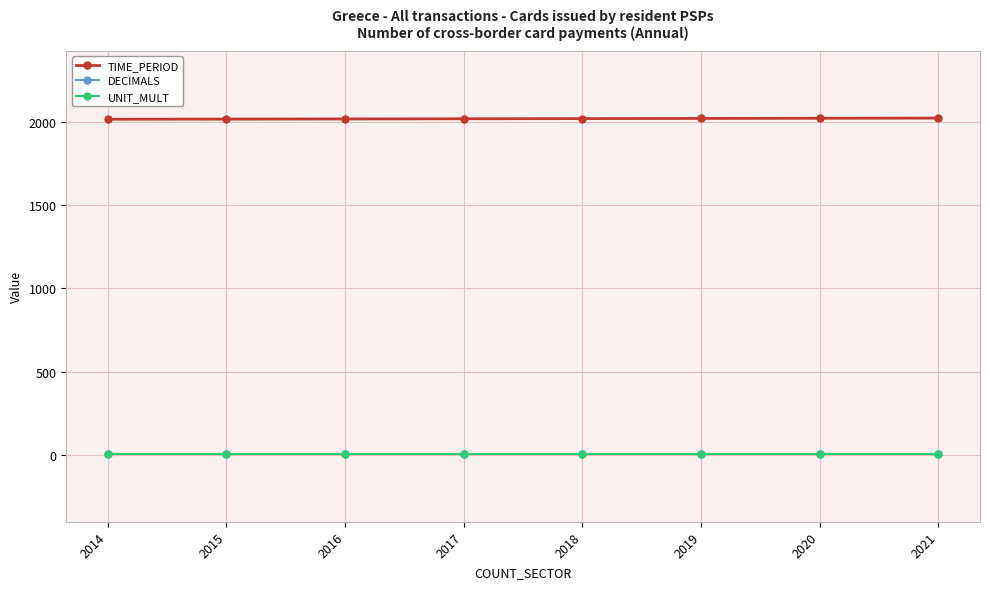

At how many categories does at least one series exceed 1840?

8